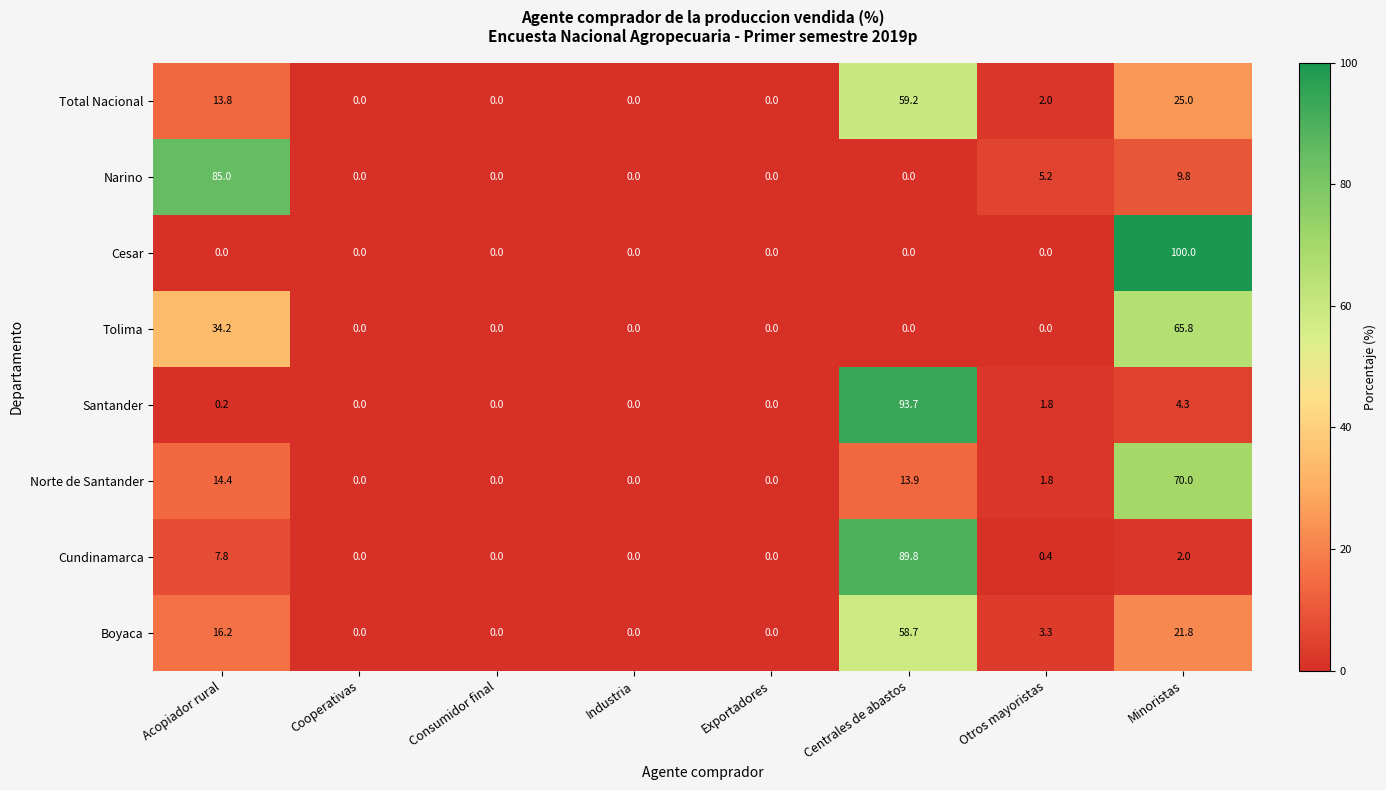

What is the difference between the maximum and minimum values in the Tolima series?

65.8